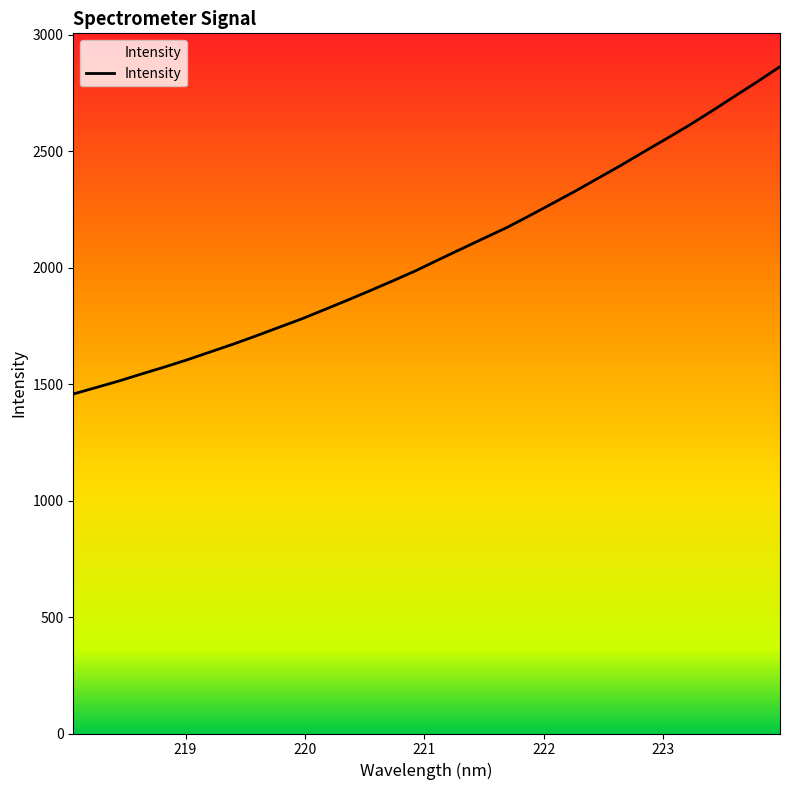

What is the difference between the maximum and minimum values?

1405.6